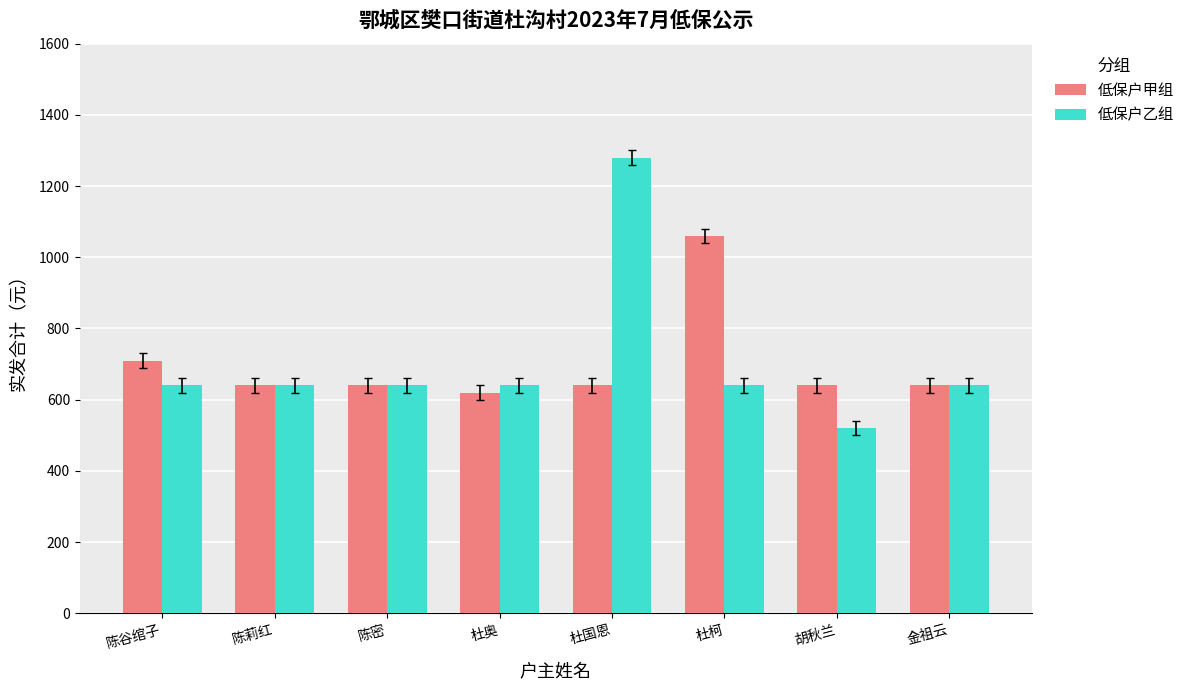

List the series in order of their peak value, highest first.

低保户乙组, 低保户甲组